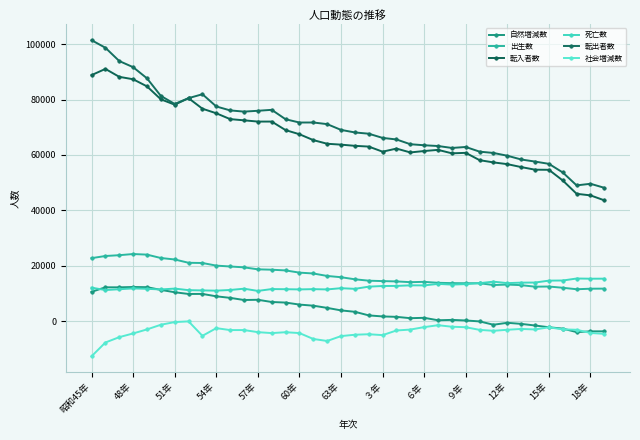

What is the value of the 自然増減数 point at the 35th from the left?

-2615